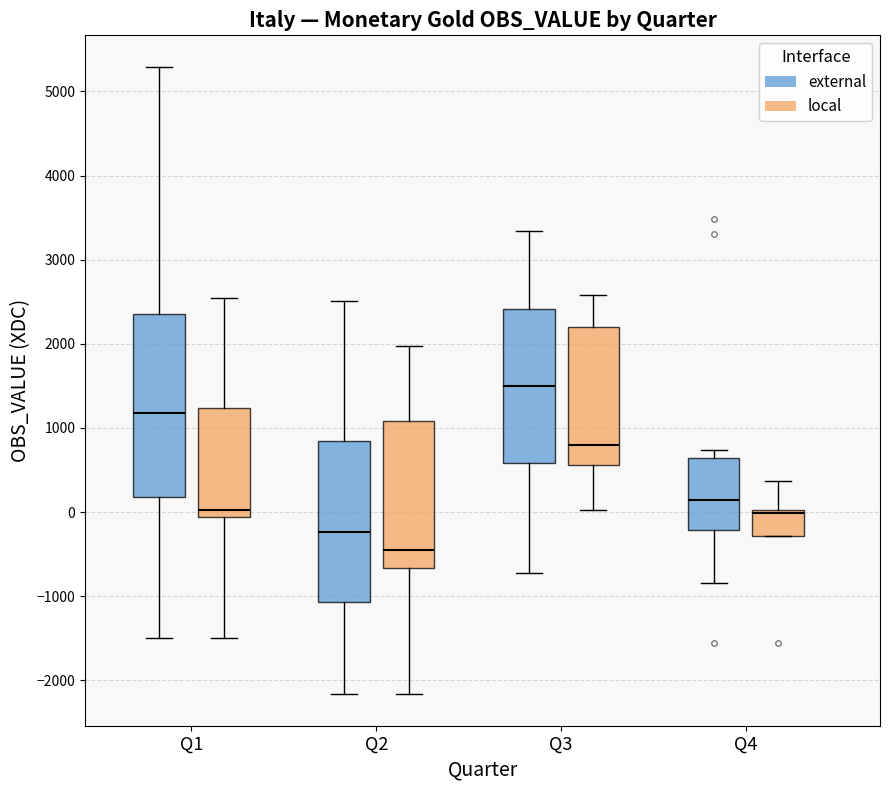

Reading left to right, transcribe this box plot: for each box, give where its median line is, the range the box spans, and where its two whiskers end, as read against the y-axis. The values are not printed on the chart, so give them approximately, as read against the axis.

Q1 (external): median 1200, box 200 to 2300, whiskers -1500 to 5300
Q1 (local): median 0, box -100 to 1200, whiskers -1500 to 2500
Q2 (external): median -200, box -1100 to 800, whiskers -2200 to 2500
Q2 (local): median -500, box -700 to 1100, whiskers -2200 to 2000
Q3 (external): median 1500, box 600 to 2400, whiskers -700 to 3300
Q3 (local): median 800, box 600 to 2200, whiskers 0 to 2600
Q4 (external): median 100, box -200 to 600, whiskers -800 to 700
Q4 (local): median 0 (just below the box's upper edge), box -300 to 0, whiskers -300 to 400